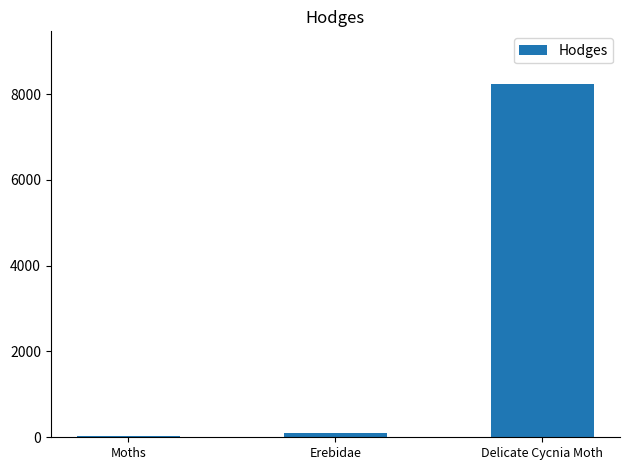

At which category does the chart reach its peak across all series?

Delicate Cycnia Moth